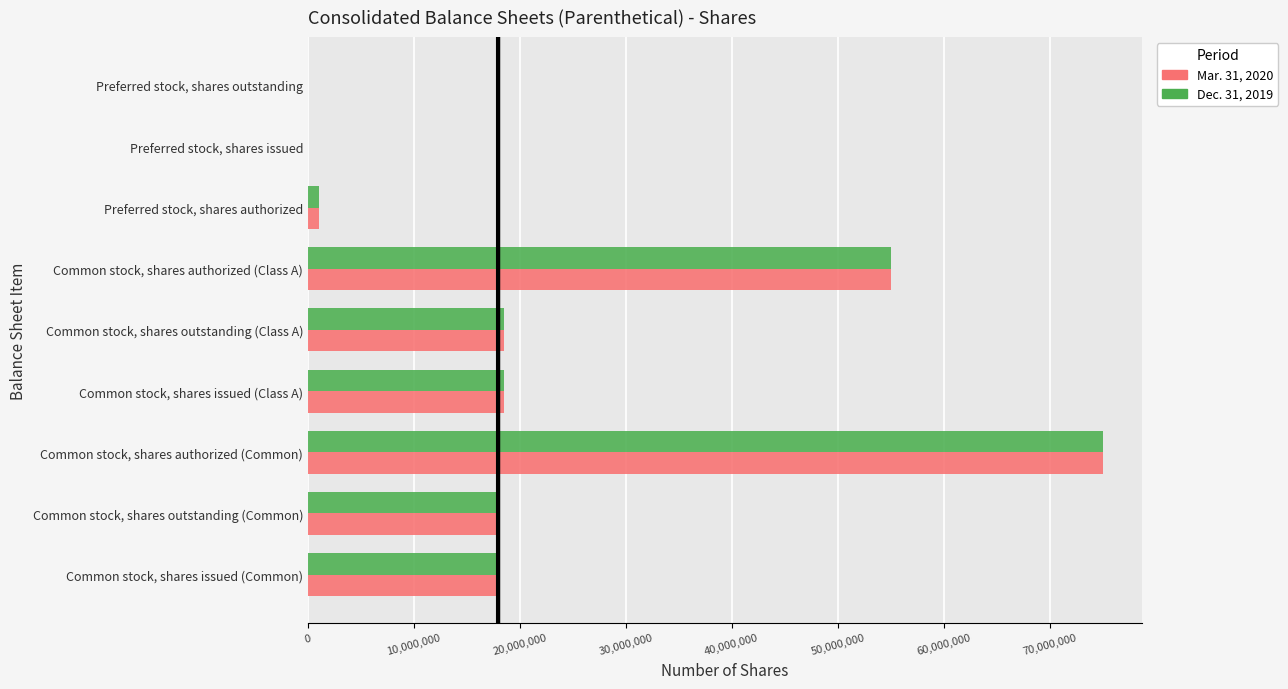

What are all the series names shown in the legend?

Mar. 31, 2020, Dec. 31, 2019